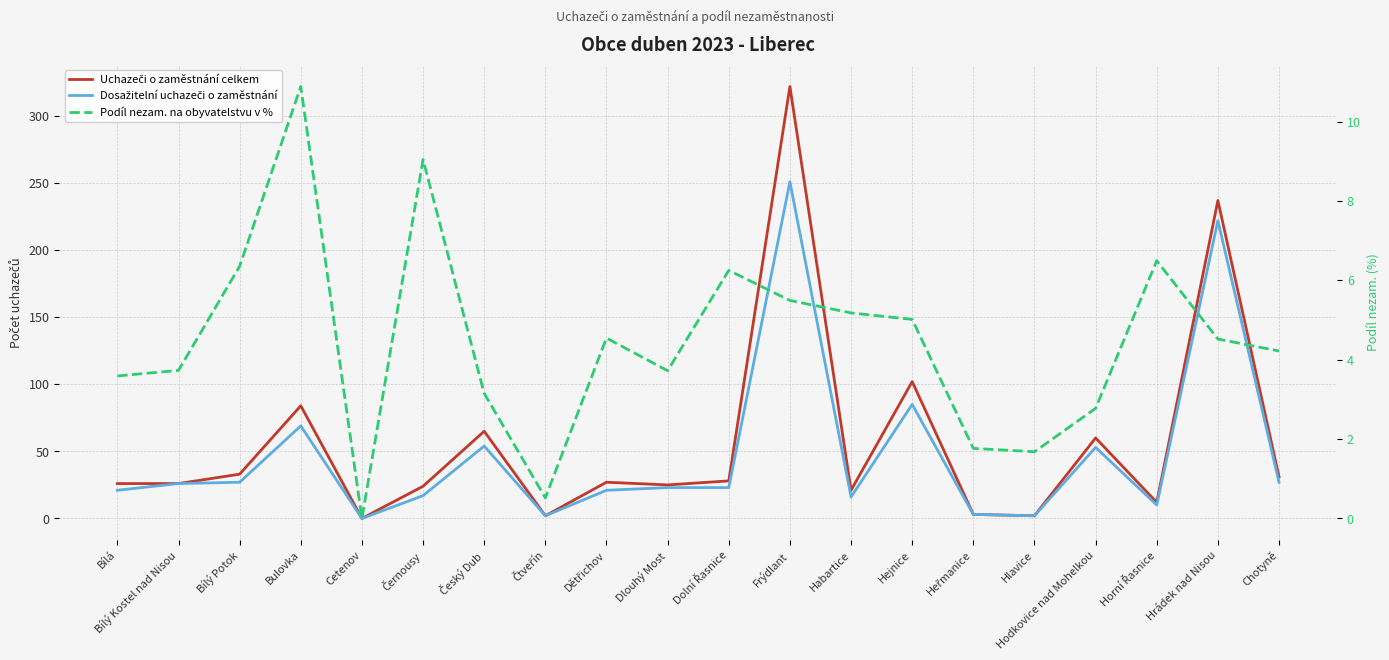

What is the average value of the Podíl nezam. na obyvatelstvu v % series?

4.4